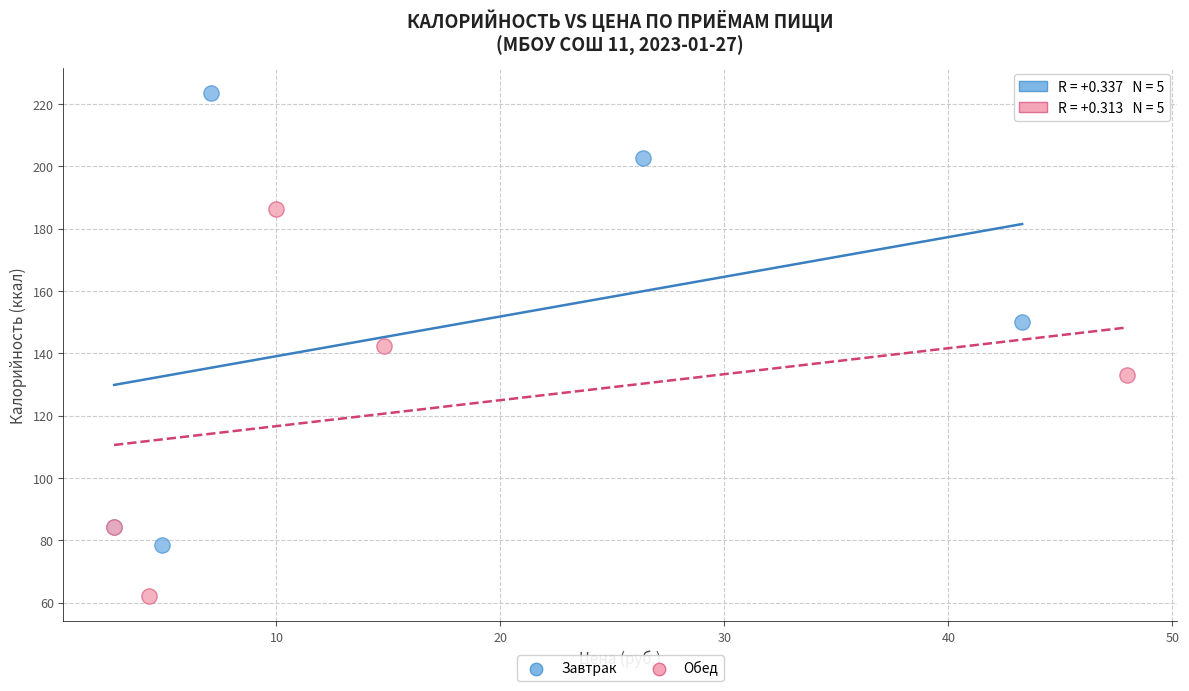

Which series contains the lowest Y value?

Обед